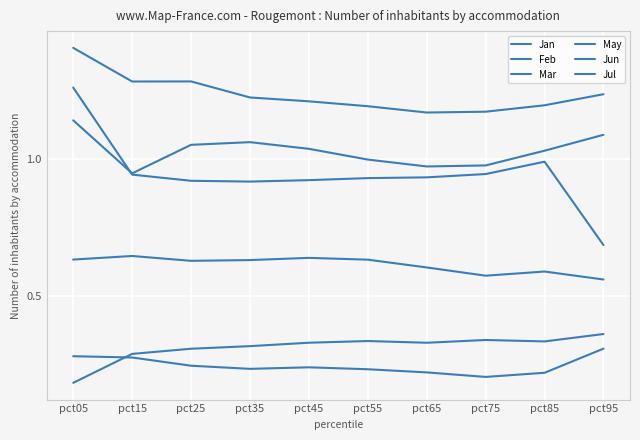

Does the chart display data point markers on the line(s)?

No